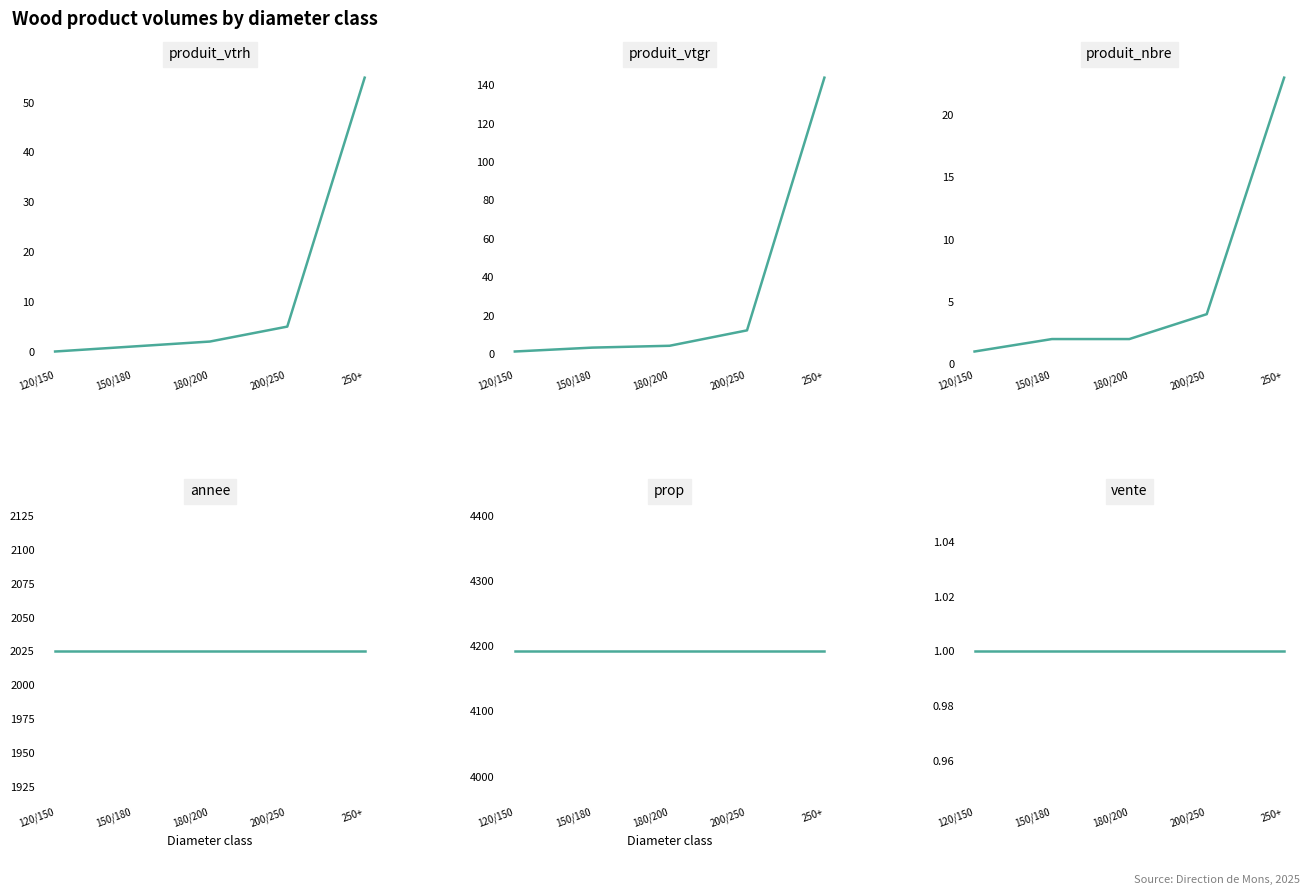

What is the sum of the produit_vtrh values at 180/200 and 150/180?

3.0